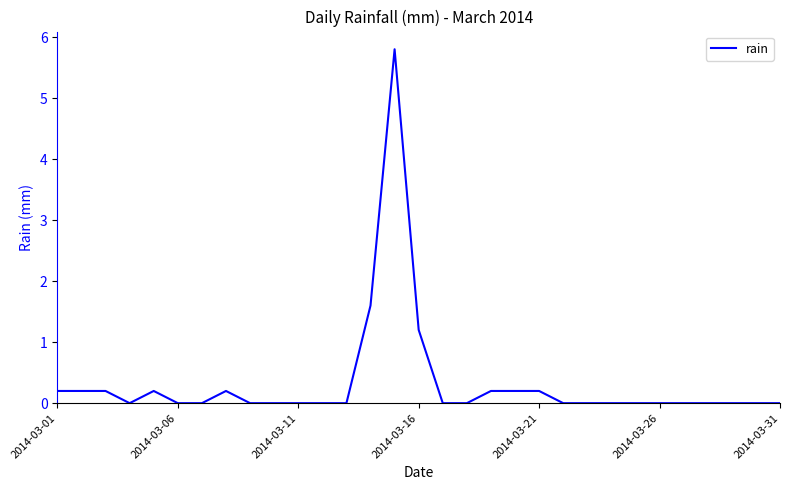

Reading left to right, transcribe all the data shown in this chart.

0.2	0.2	0.2	0.0	0.2	0.0	0.0	0.2	0.0	0.0	0.0	0.0	0.0	1.6	5.8	1.2	0.0	0.0	0.2	0.2	0.2	0.0	0.0	0.0	0.0	0.0	0.0	0.0	0.0	0.0	0.0